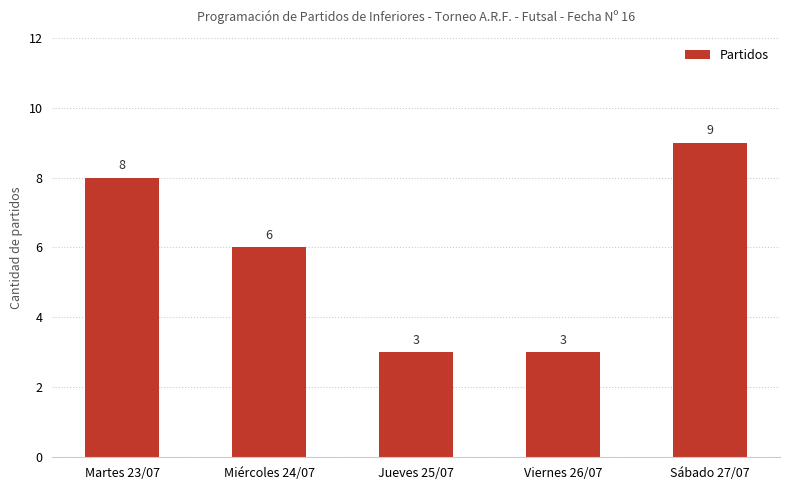

What is the difference between the values at Sábado 27/07 and Viernes 26/07?

6